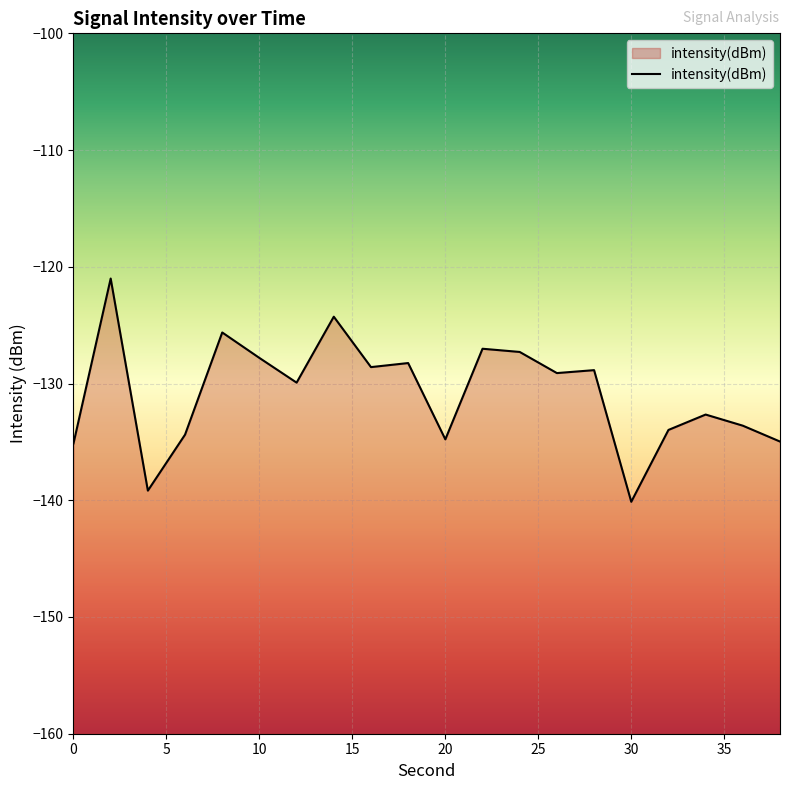

True or false: the data has more than 0 interior local peaks.

True